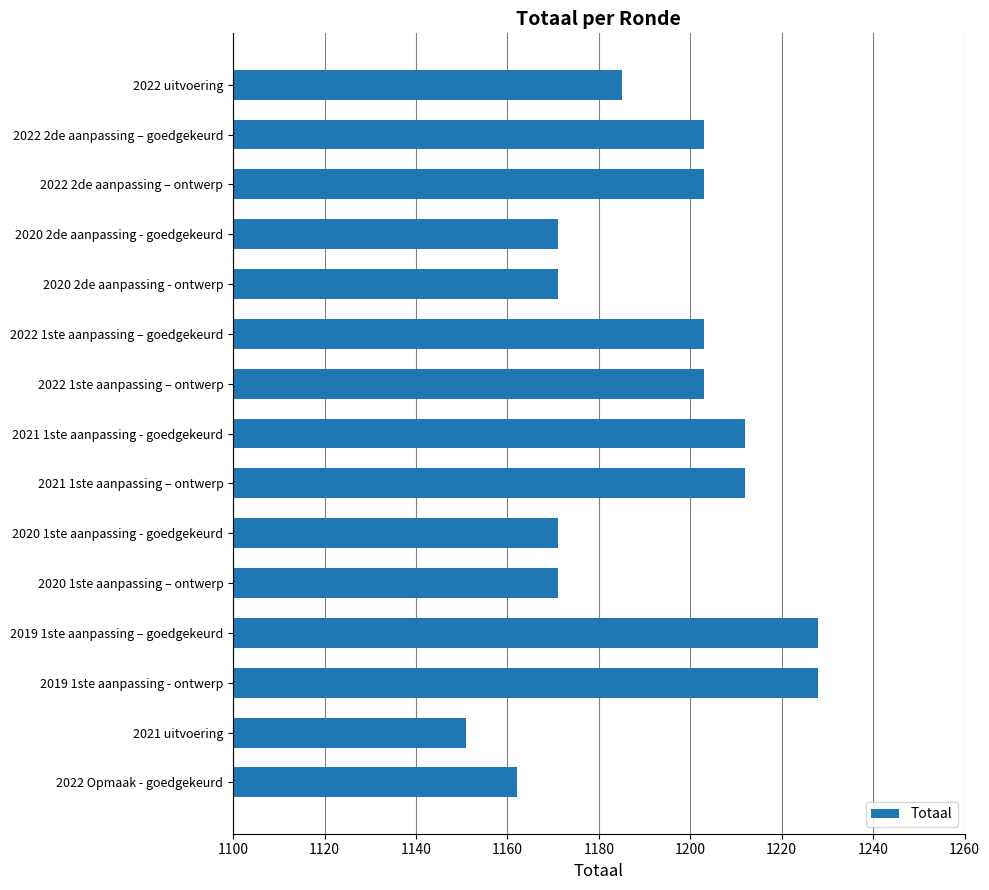

What is the label of the 1st bar from the bottom?

2022 Opmaak - goedgekeurd